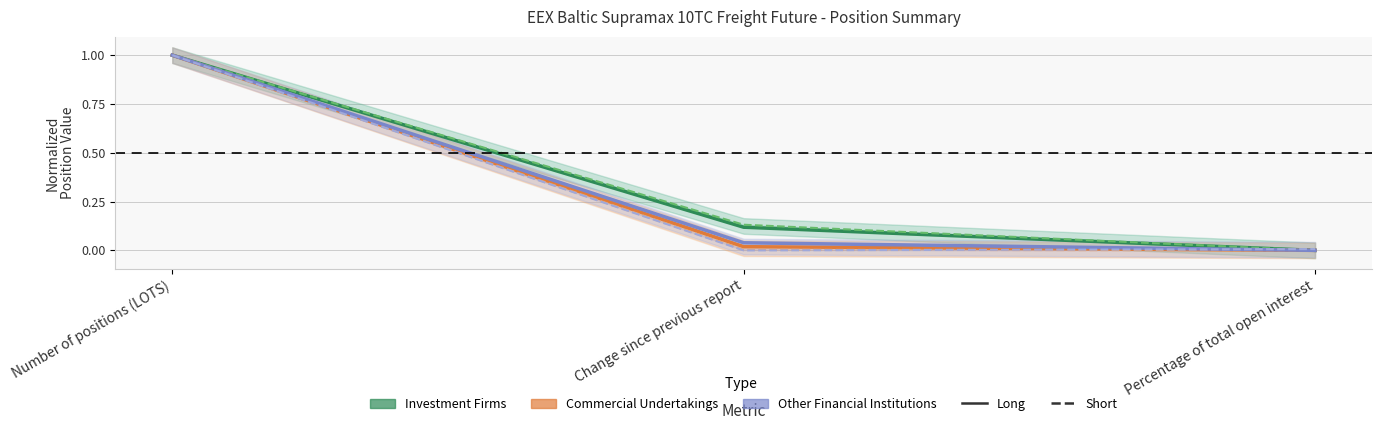

What is the sum of the Commercial Undertakings Short values at Number of positions (LOTS) and Percentage of total open interest?

1.0